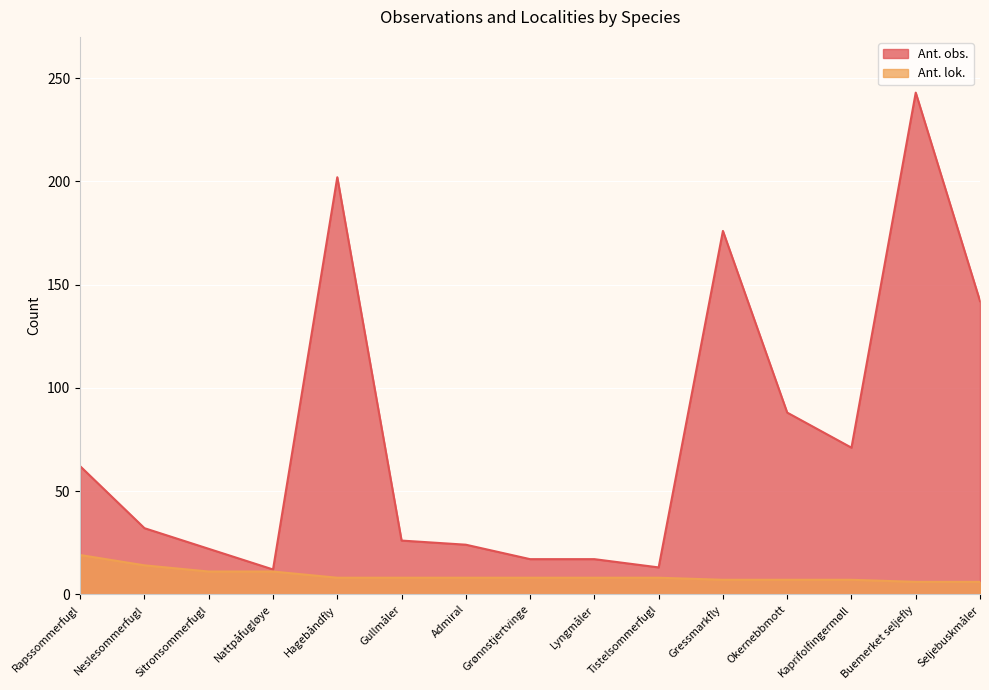

Reading left to right, transcribe all the data shown in this chart.

Ant. obs.: Rapssommerfugl=62	Neslesommerfugl=32	Sitronsommerfugl=22	Nattpåfugløye=12	Hagebåndfly=202	Gullmåler=26	Admiral=24	Grønnstjertvinge=17	Lyngmåler=17	Tistelsommerfugl=13	Gressmarkfly=176	Okernebbmott=88	Kaprifolfingermøll=71	Buemerket seljefly=243	Seljebuskmåler=142
Ant. lok.: Rapssommerfugl=19	Neslesommerfugl=14	Sitronsommerfugl=11	Nattpåfugløye=11	Hagebåndfly=8	Gullmåler=8	Admiral=8	Grønnstjertvinge=8	Lyngmåler=8	Tistelsommerfugl=8	Gressmarkfly=7	Okernebbmott=7	Kaprifolfingermøll=7	Buemerket seljefly=6	Seljebuskmåler=6